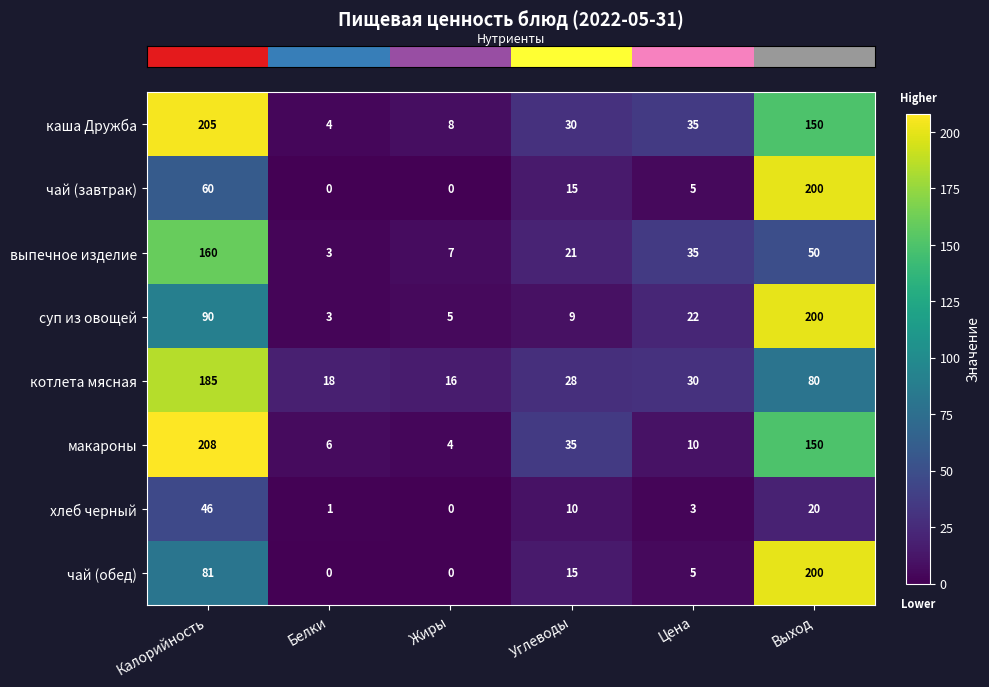

Between Углеводы and Цена, which series saw the biggest shift?

макароны